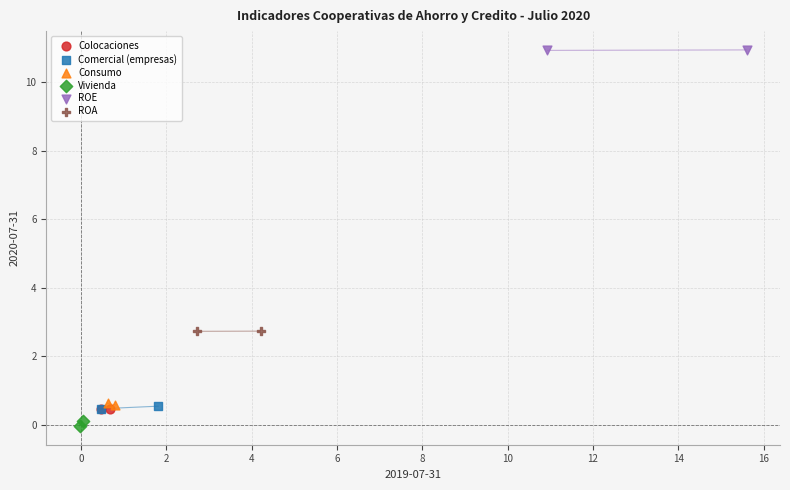

What are all the series names shown in the legend?

Colocaciones, Comercial (empresas), Consumo, Vivienda, ROE, ROA